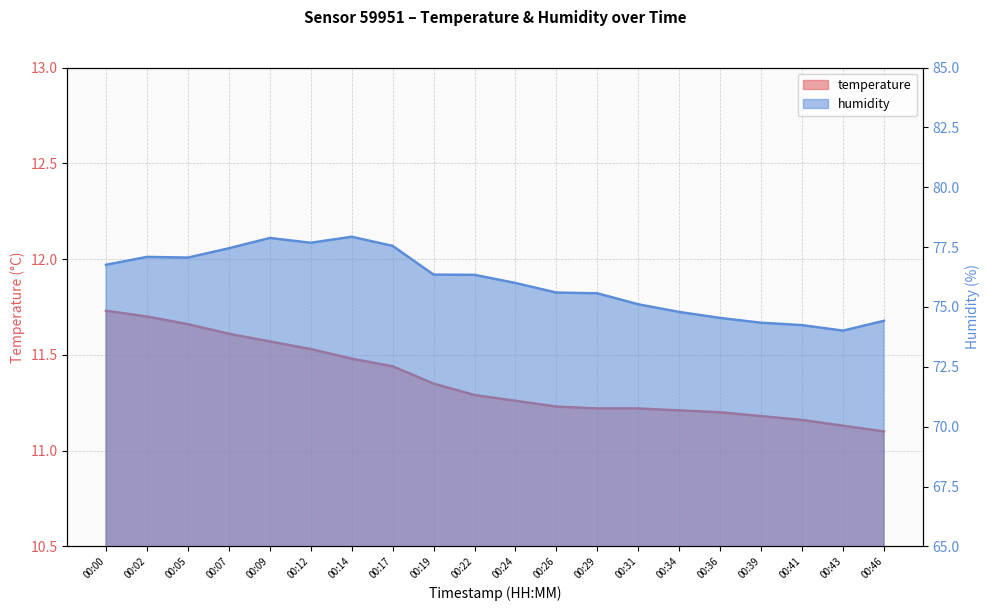

Reading left to right, transcribe all the data shown in this chart.

temperature: 00:00=11.7	00:02=11.7	00:05=11.7	00:07=11.6	00:09=11.6	00:12=11.5	00:14=11.5	00:17=11.4	00:19=11.3	00:22=11.3	00:24=11.3	00:26=11.2	00:29=11.2	00:31=11.2	00:34=11.2	00:36=11.2	00:39=11.2	00:41=11.2	00:43=11.1	00:46=11.1
humidity: 00:00=76.8	00:02=77.1	00:05=77.1	00:07=77.5	00:09=77.9	00:12=77.7	00:14=77.9	00:17=77.5	00:19=76.3	00:22=76.3	00:24=76.0	00:26=75.6	00:29=75.6	00:31=75.1	00:34=74.8	00:36=74.5	00:39=74.3	00:41=74.2	00:43=74.0	00:46=74.4